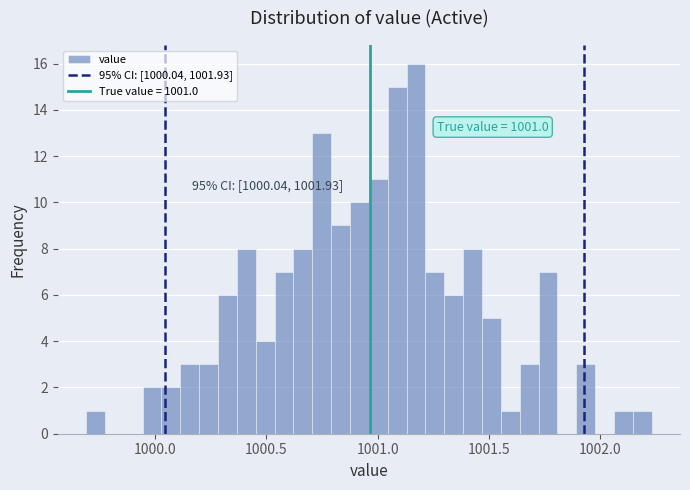

Around what value on the x-axis is the tallest bar? Give the approximate position of its centre, as read against the axis.

1001.15